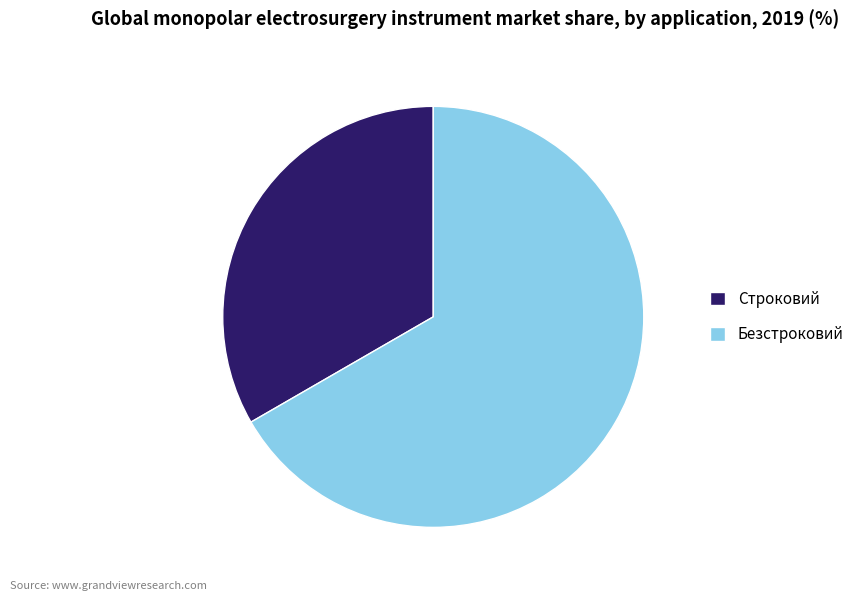

Rank the categories by value from lowest to highest.

Строковий, Безстроковий